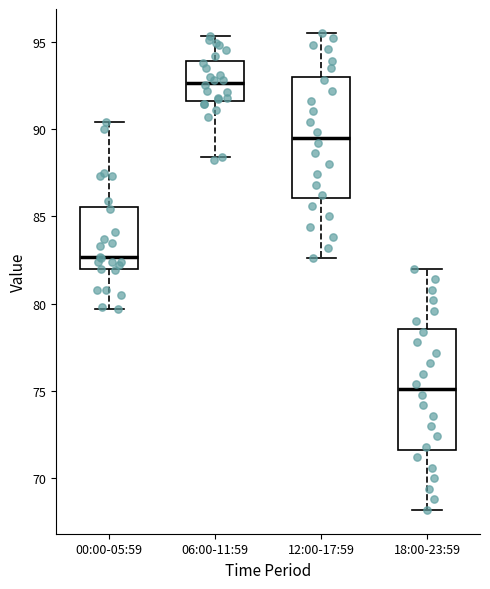

Where is the lower edge of the box for 00:00-05:59 on the y-axis? The values are not printed on the chart, so give them approximately, as read against the axis.

82.0